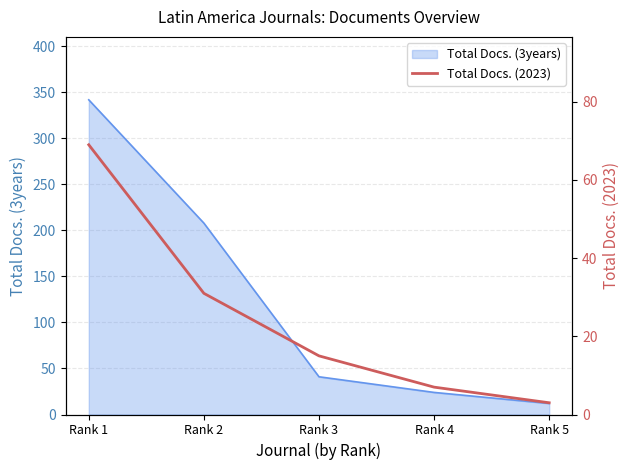

List the labels in order of Total Docs. (3years) value, largest first.

Rank 1, Rank 2, Rank 3, Rank 4, Rank 5